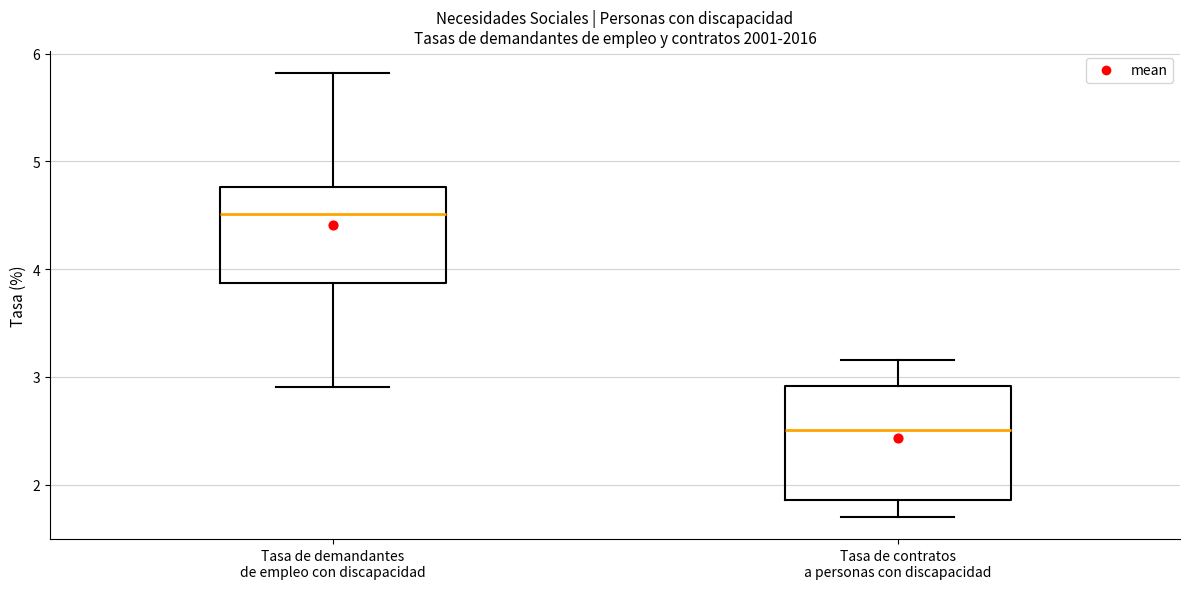

Comparing the boxes themselves (not the whiskers), which one is the tallest?

Tasa de contratos a personas con discapacidad